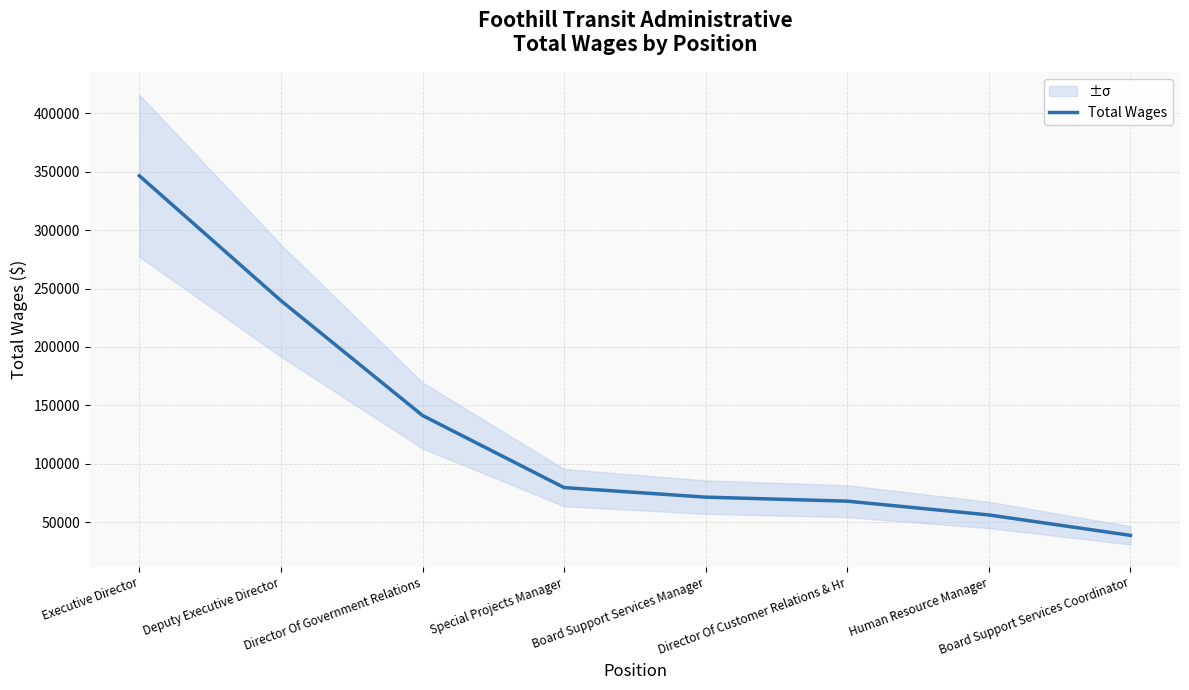

What is the value of the 5th point from the left?

71522